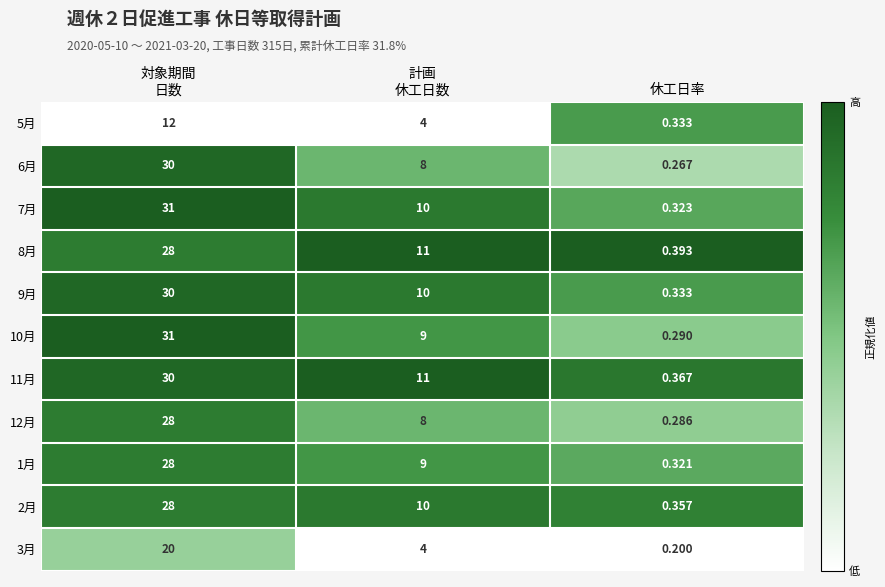

At which category does the chart reach its minimum across all series?

休工日率